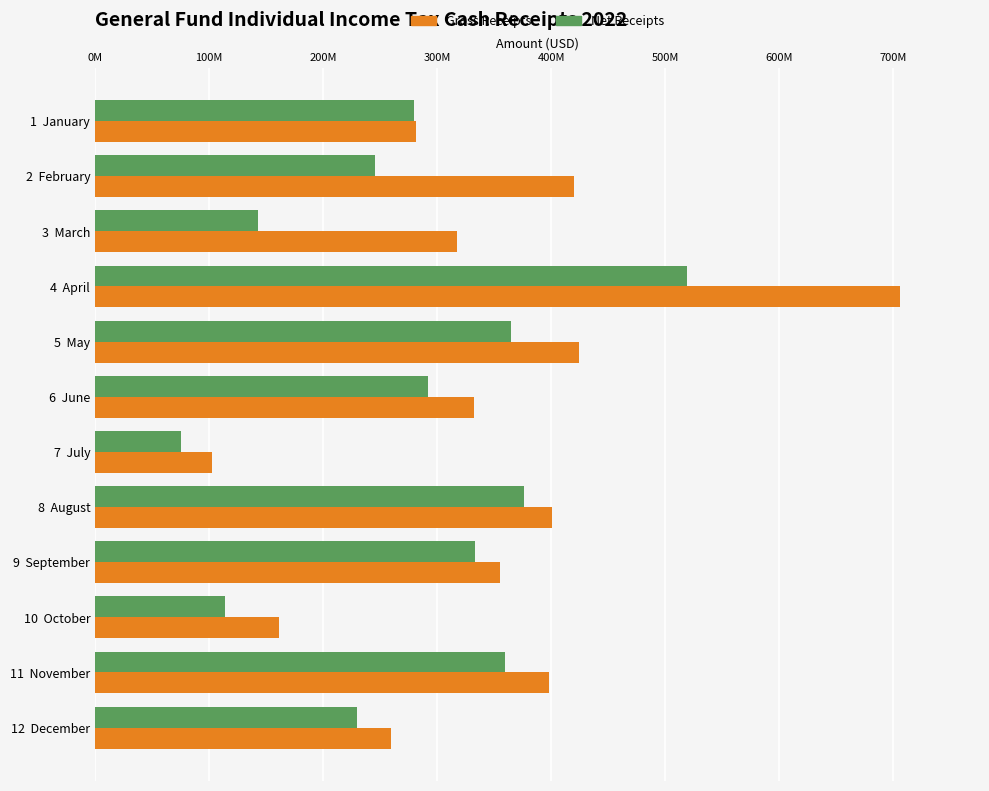

What are all the series names shown in the legend?

Gross Receipts, Net Receipts